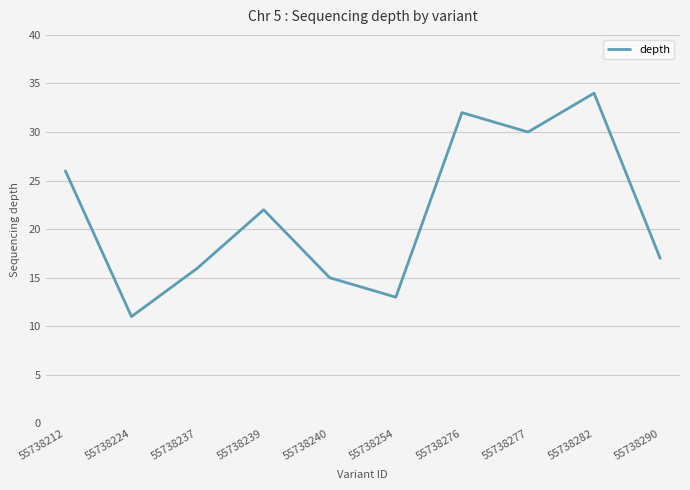

Rank the categories by value from lowest to highest.

55738224, 55738254, 55738240, 55738237, 55738290, 55738239, 55738212, 55738277, 55738276, 55738282